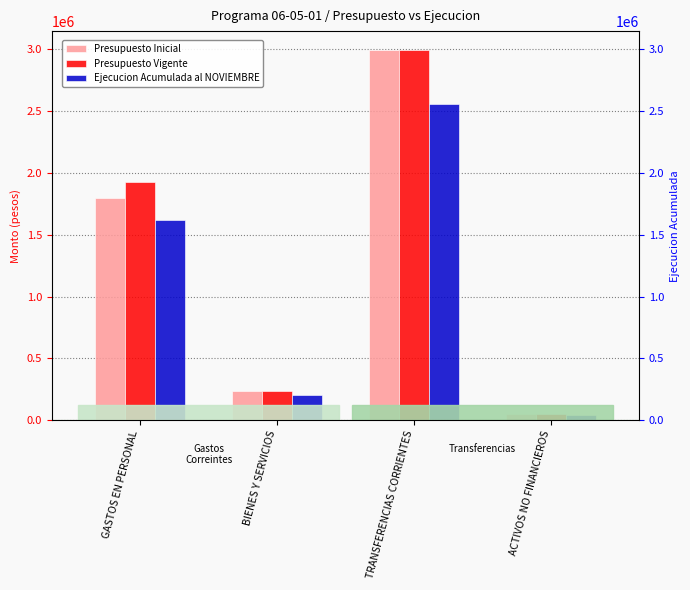

Reading right to left, what are all the values shown in this chart?

Presupuesto Inicial: 53901	2995190	233885	1796570
Presupuesto Vigente: 53901	2995190	233885	1926147
Ejecucion Acumulada al NOVIEMBRE: 44081	2552613	201312	1620751